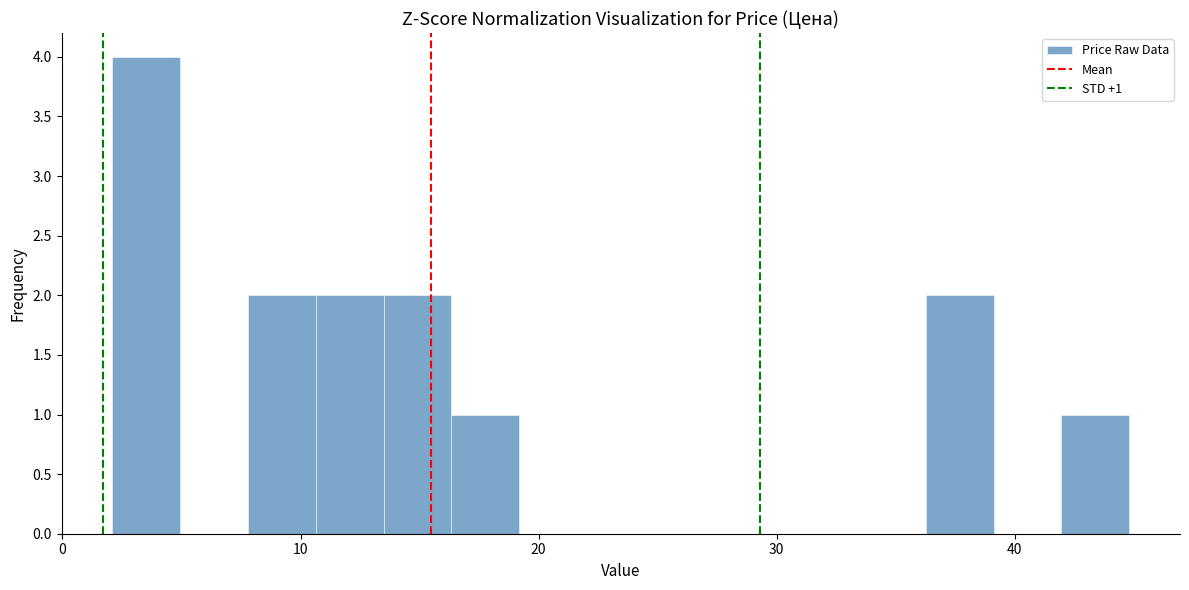

Read against the x-axis, roughly where is the centre of the tallest bar?

4